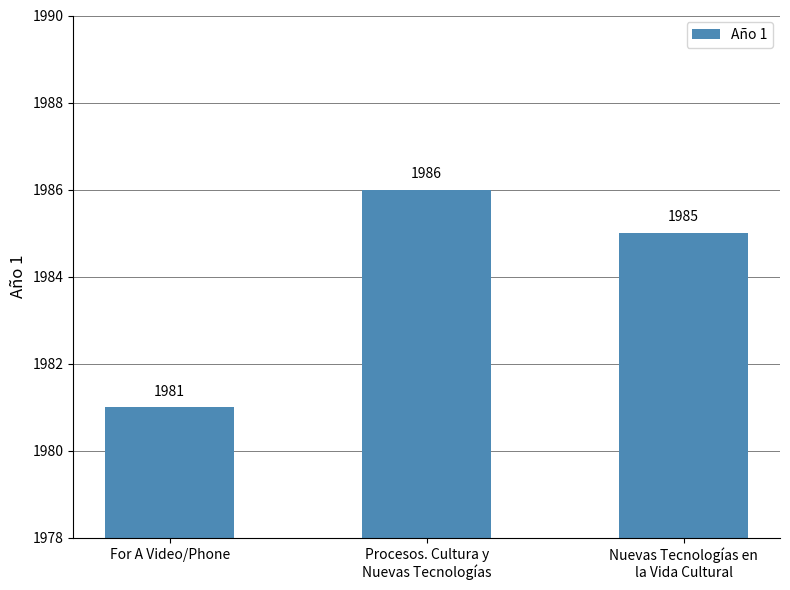

What is the label of the 2nd bar from the left?

Procesos. Cultura y
Nuevas Tecnologías